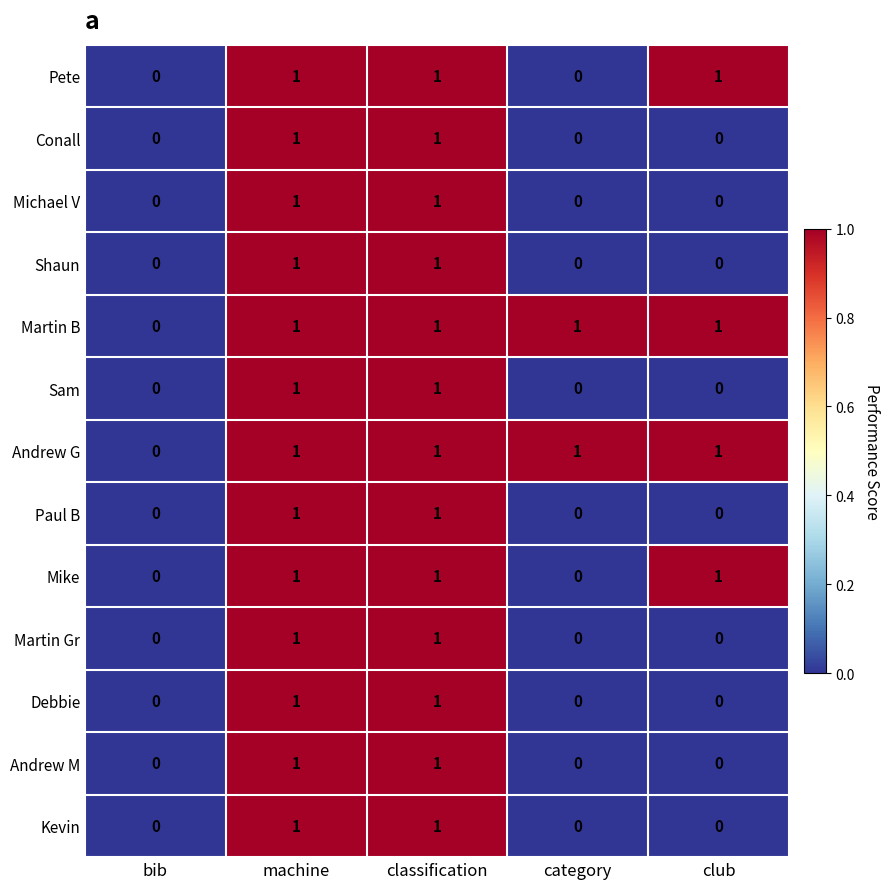

How many Martin B values are between 1 and 2?

4